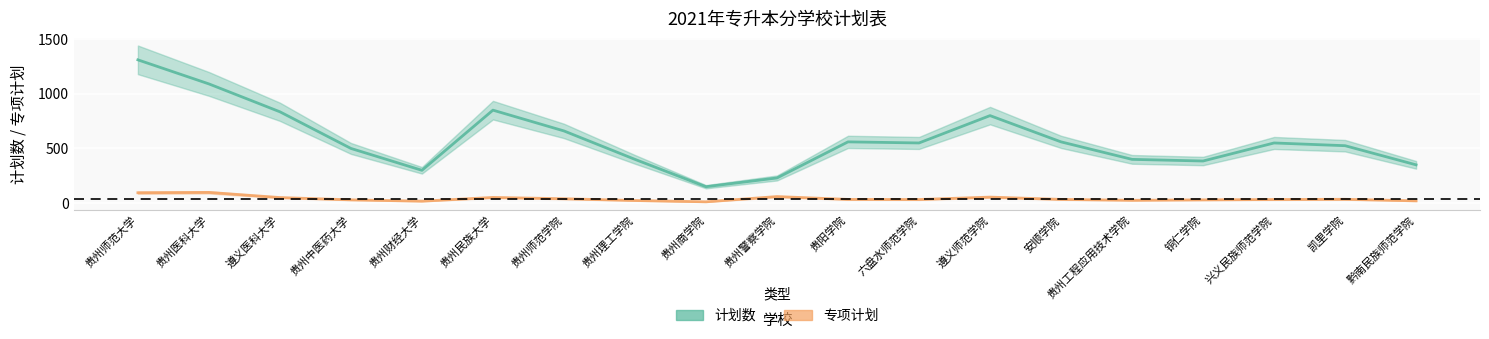

What is the value of the 专项计划 point at the 10th from the left?

60